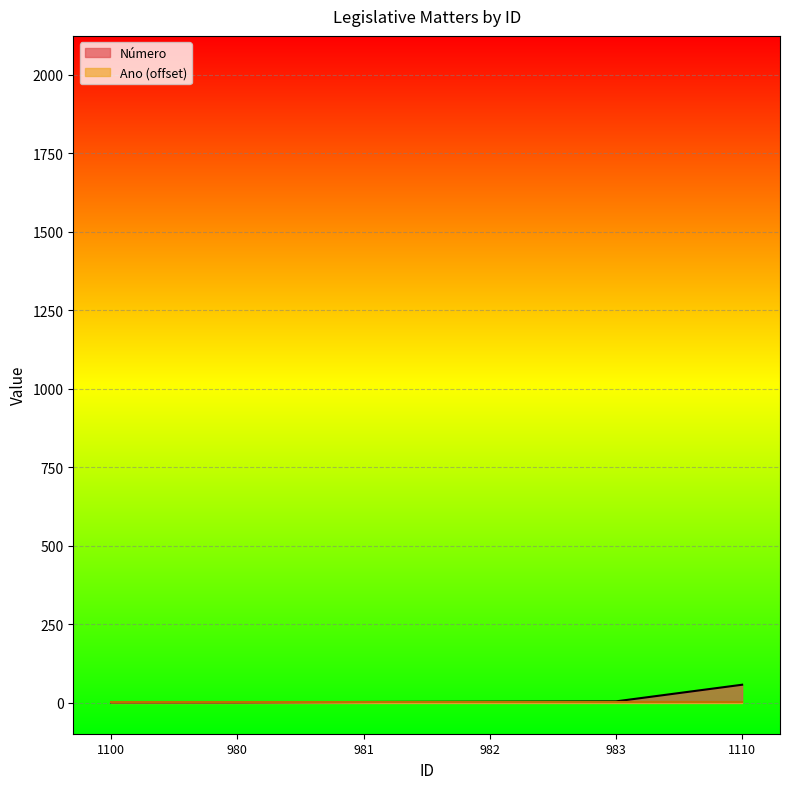

Is it true that the value at 983 is 6?

False